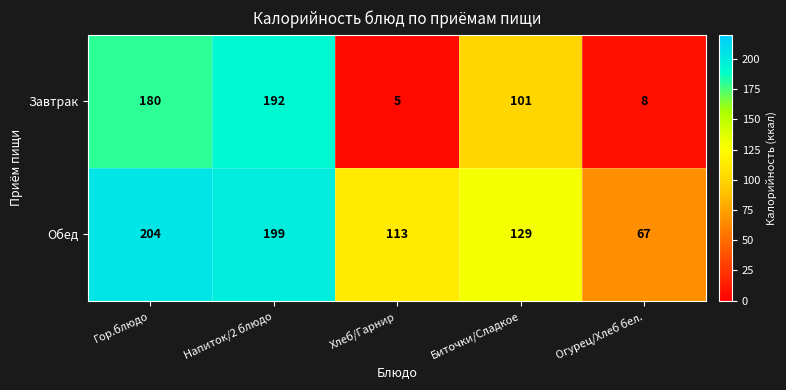

What is the sum of the Обед values at Биточки/Сладкое and Гор.блюдо?

333